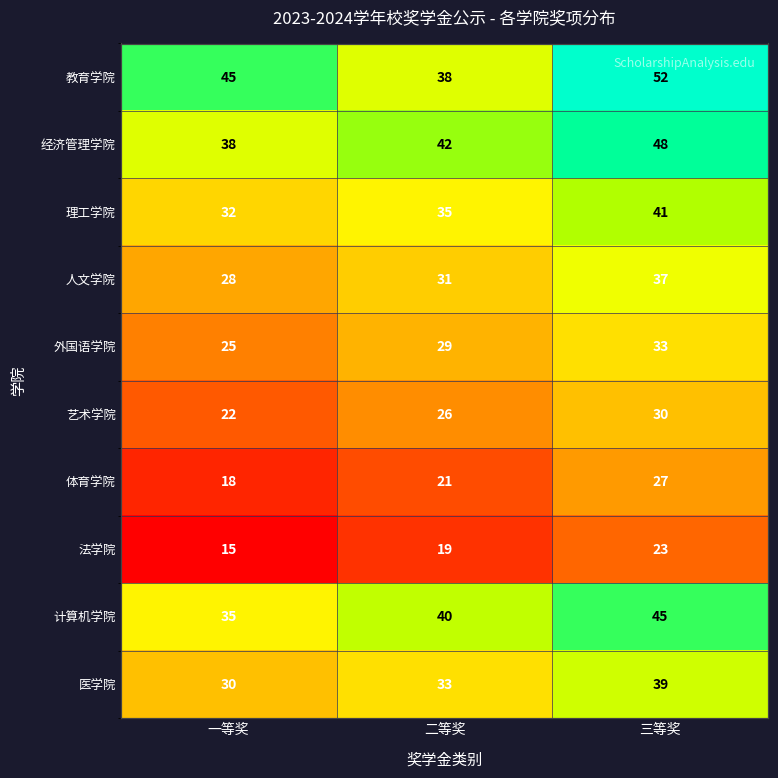

What value does the 艺术学院 series have at 二等奖?

26